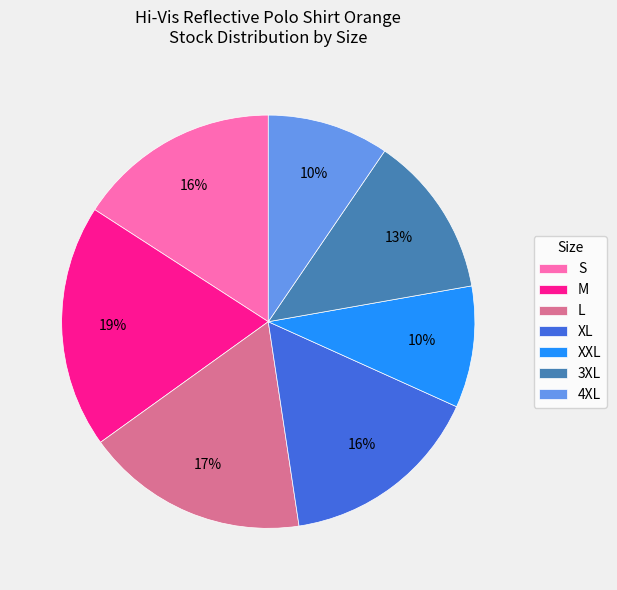

To the nearest percent, what is the average slice percentage?

14%